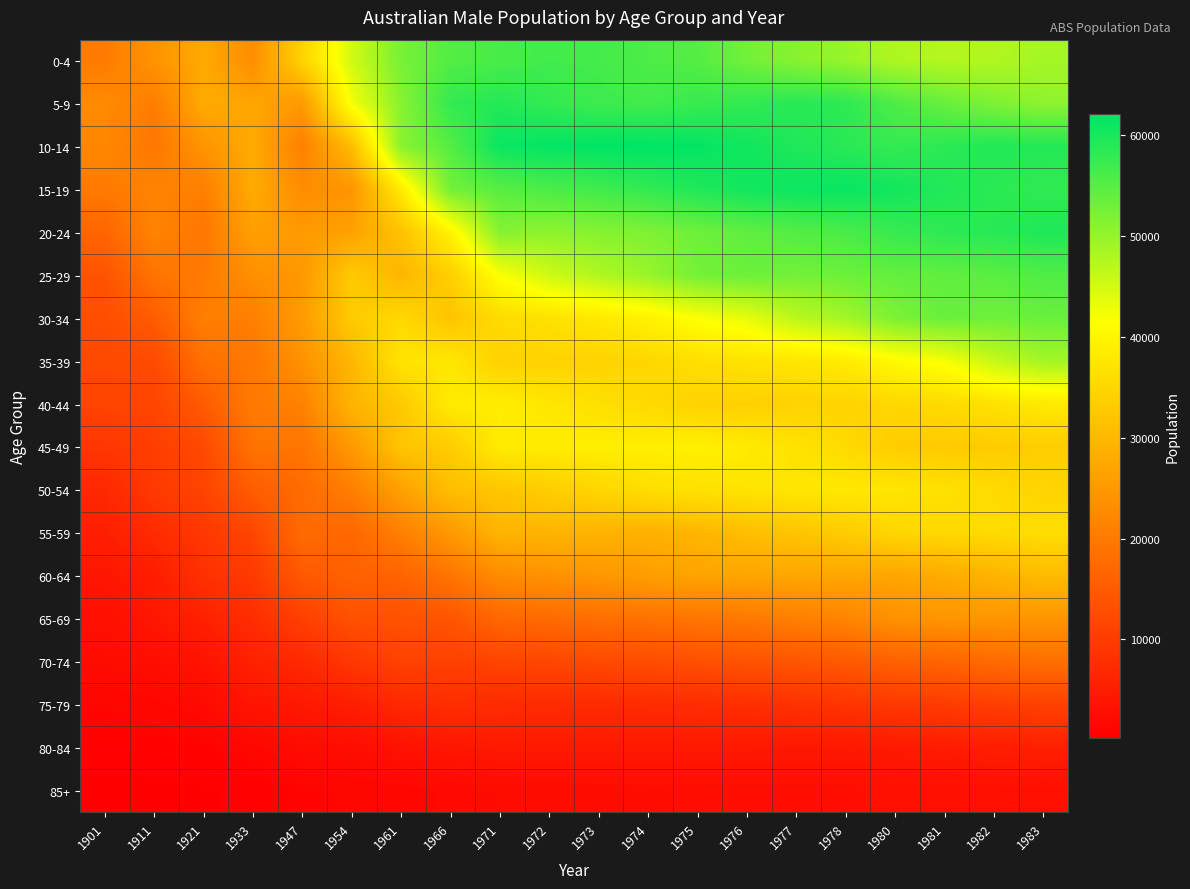

Between 1961 and 1973, which is larger?

1973